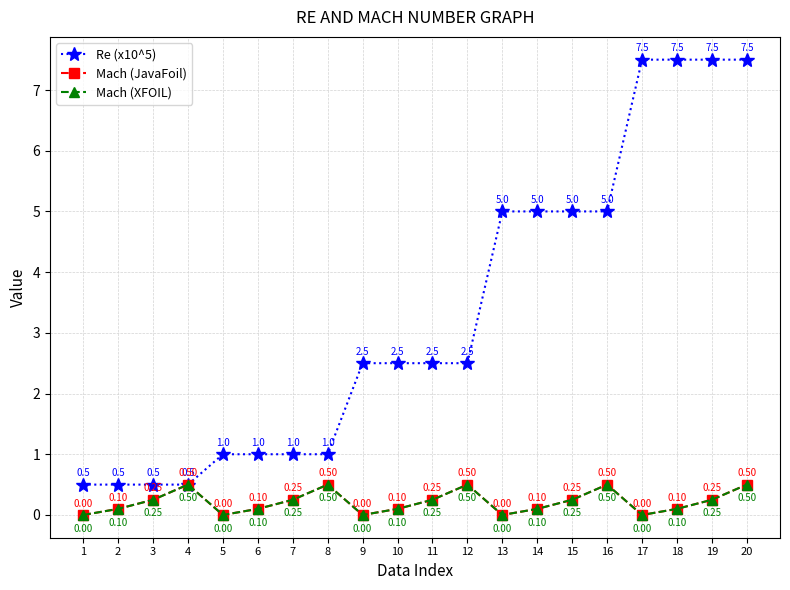

Does the chart have visible grid lines?

Yes